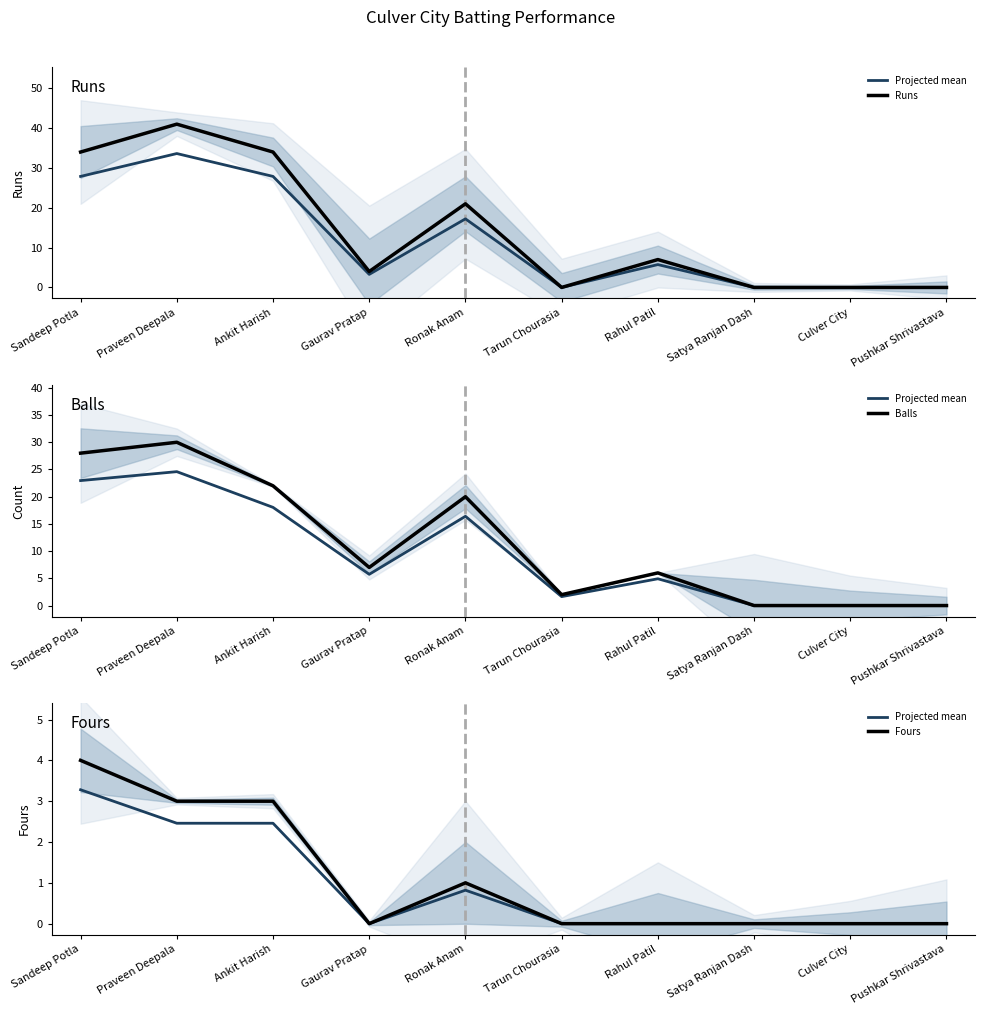

Where is Balls nearest to the value 15?

Ronak Anam